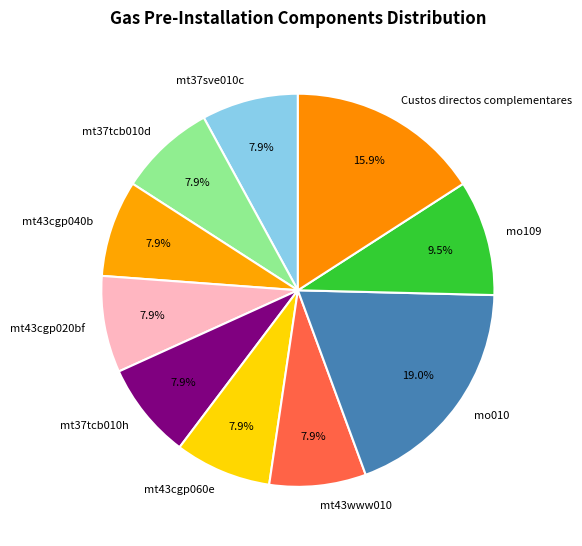

How many segments does this pie chart have?

10